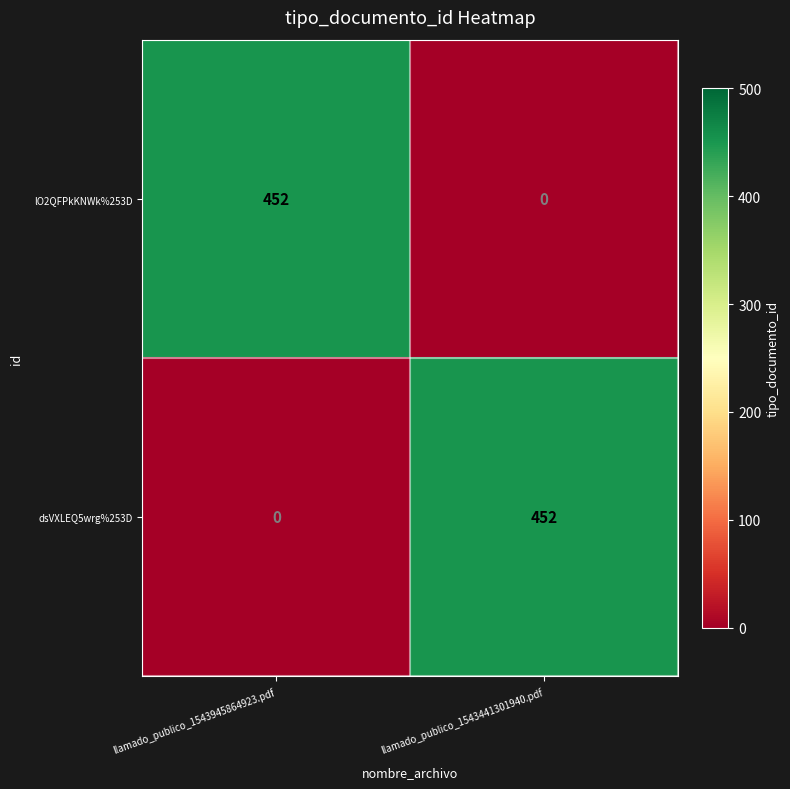

The value of lO2QFPkKNWk%253D at llamado_publico_1543945864923.pdf is 452. True or false?

True